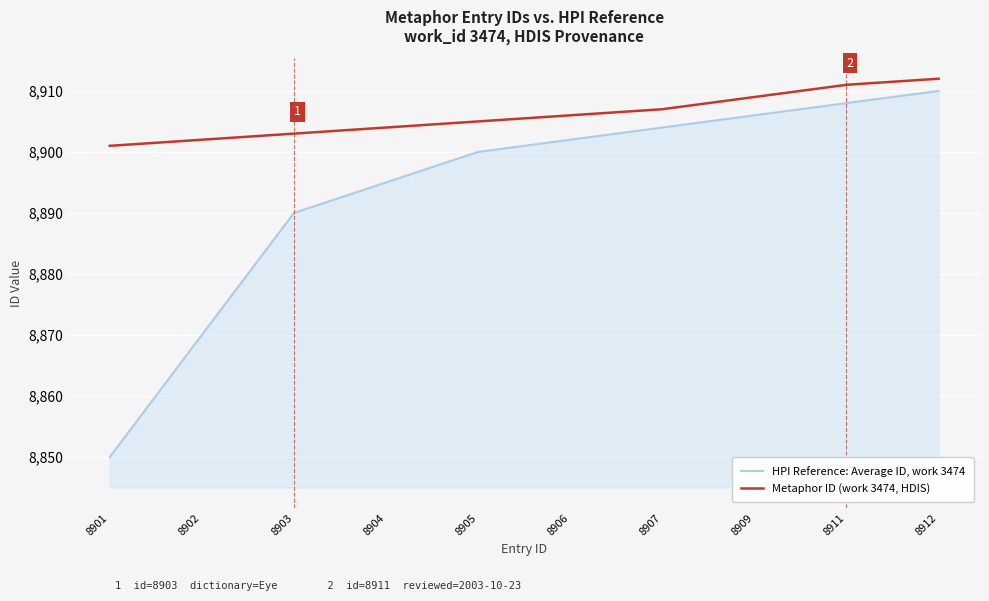

True or false: HPI Reference: Average ID, work 3474 and Metaphor ID (work 3474, HDIS) cross at least once.

False